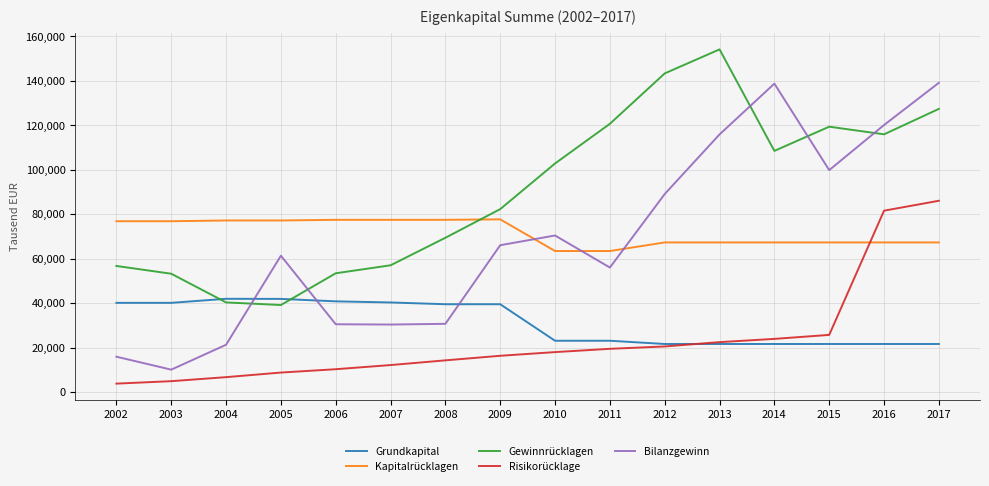

What is the difference between the Gewinnrücklagen values at 2004 and 2012?

103051